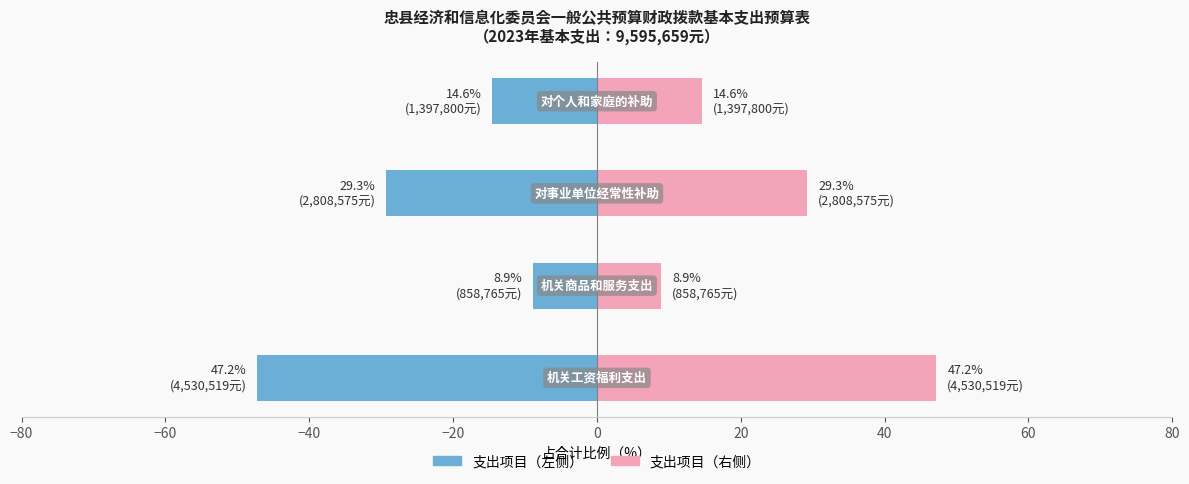

How many bars are there in each group?

2